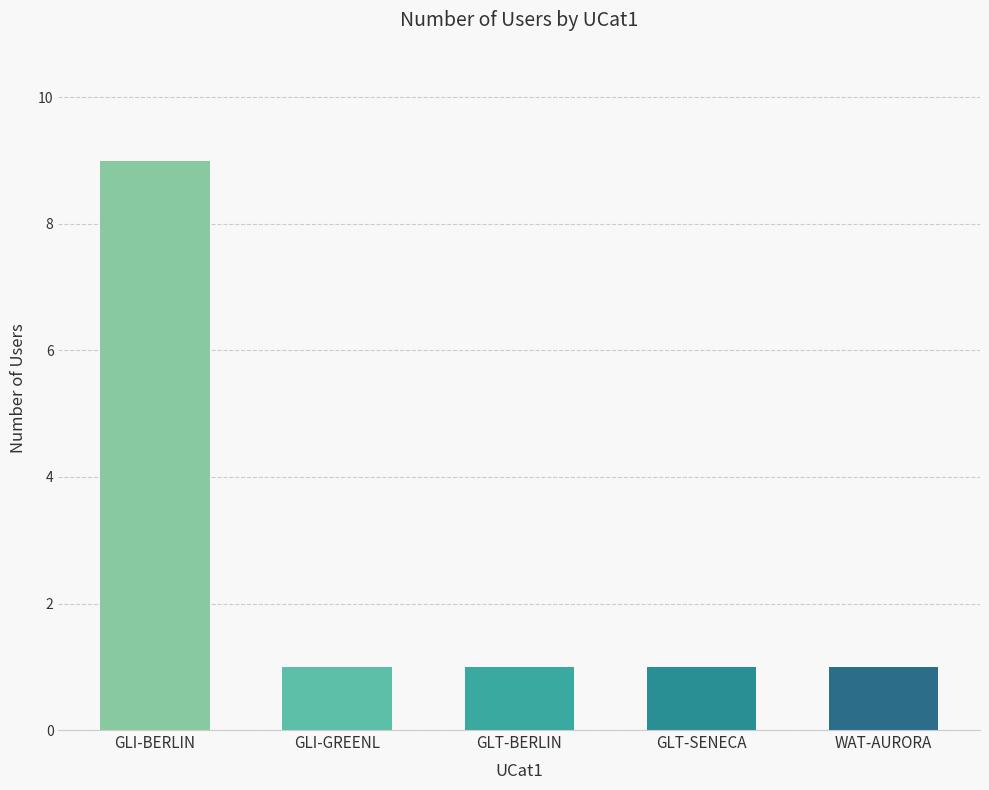

What value does the data have at GLI-GREENL?

1